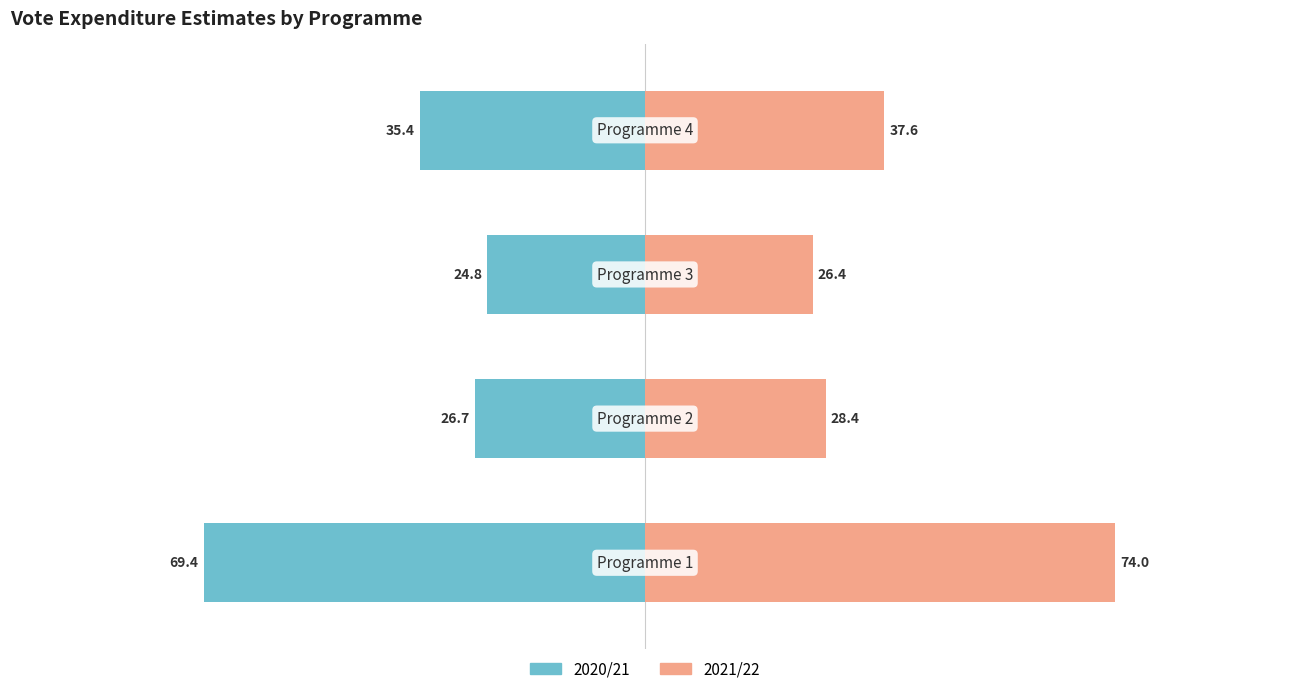

True or false: 2020/21 has a value of -13.2 at 1.

False